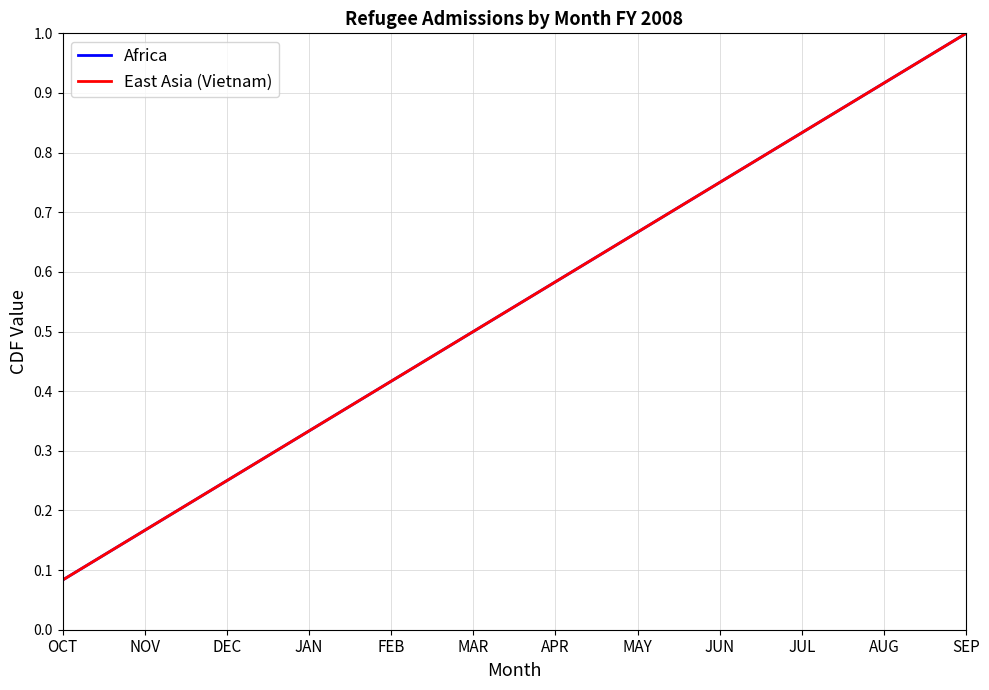

Where is East Asia (Vietnam) nearest to the value 0?

OCT